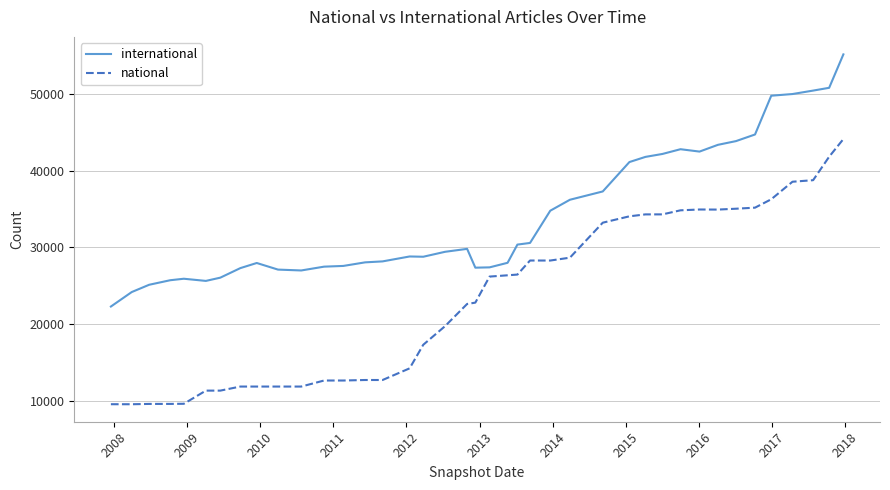

What is the difference between the maximum and minimum values in the national series?

34598